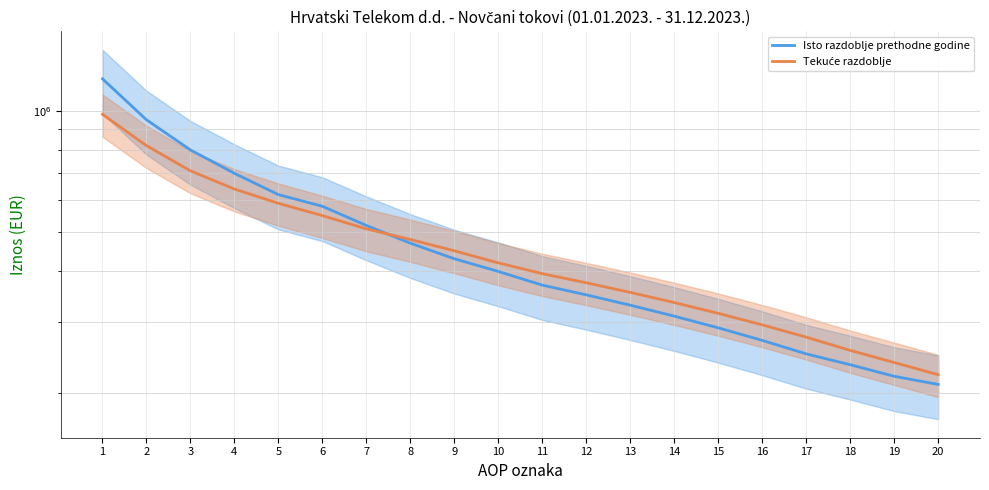

Is the value of Isto razdoblje prethodne godine at 11 greater than the value of Tekuće razdoblje at 8?

No